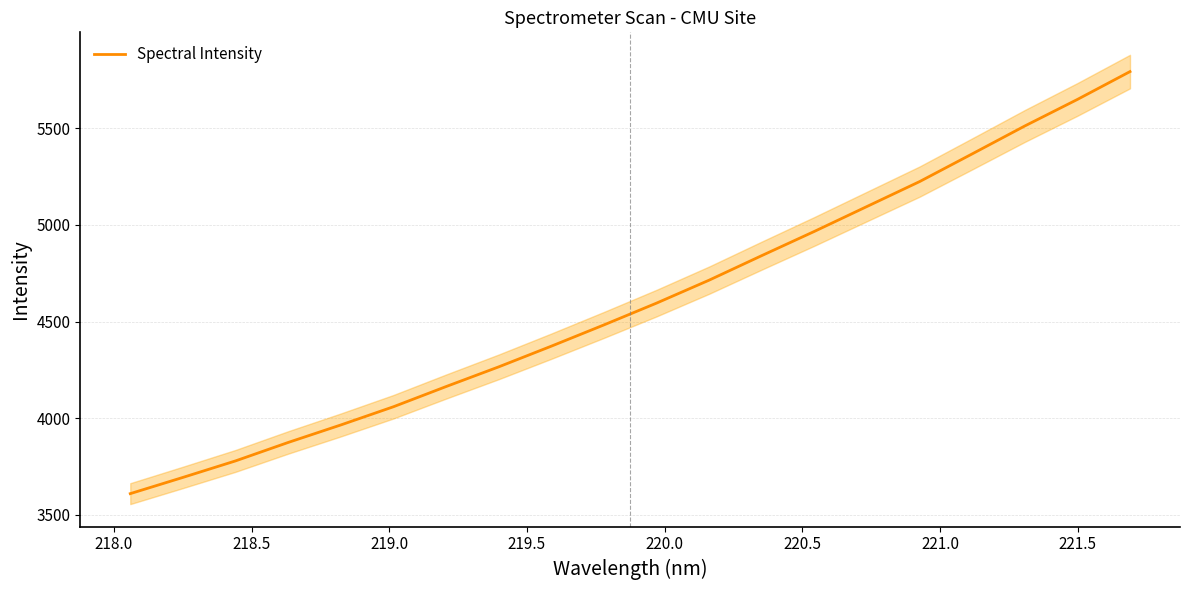

What is the minimum value for Spectral Intensity?

3609.5